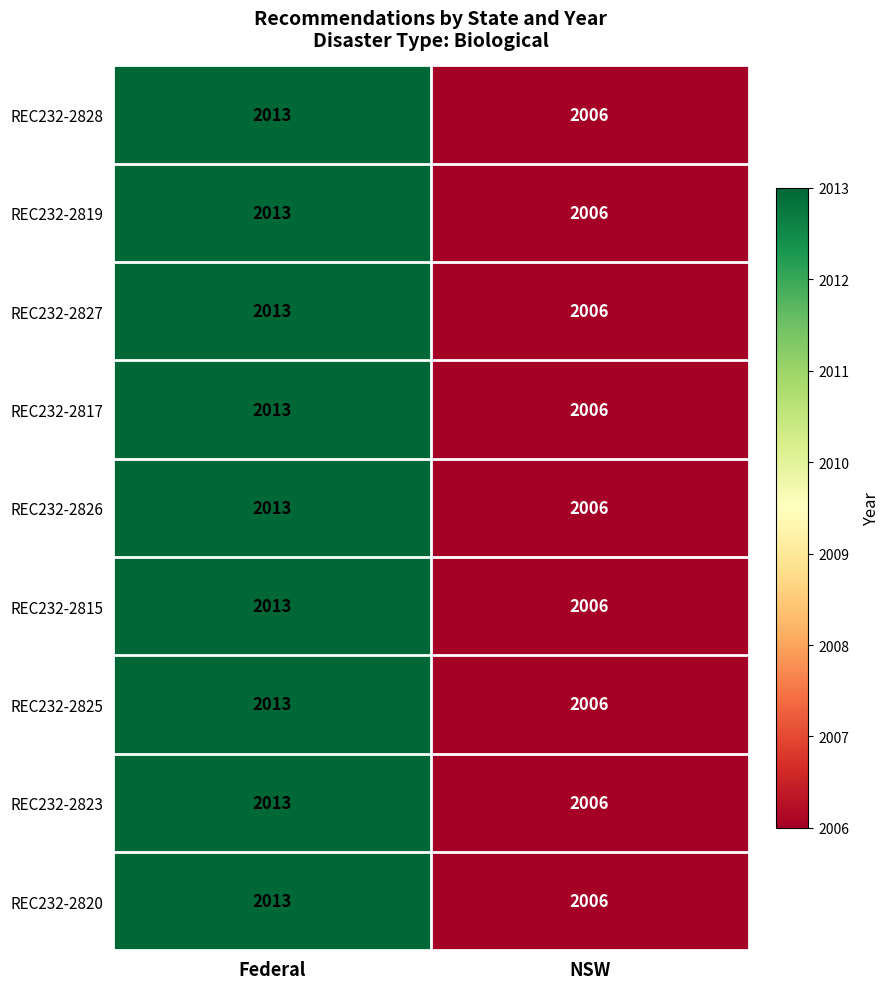

At which label is REC232-2826 closest to 2009?

NSW